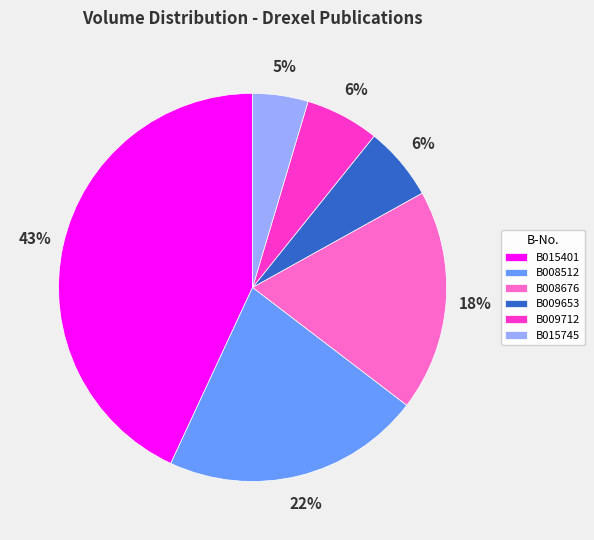

Count the number of slices in the pie.

6